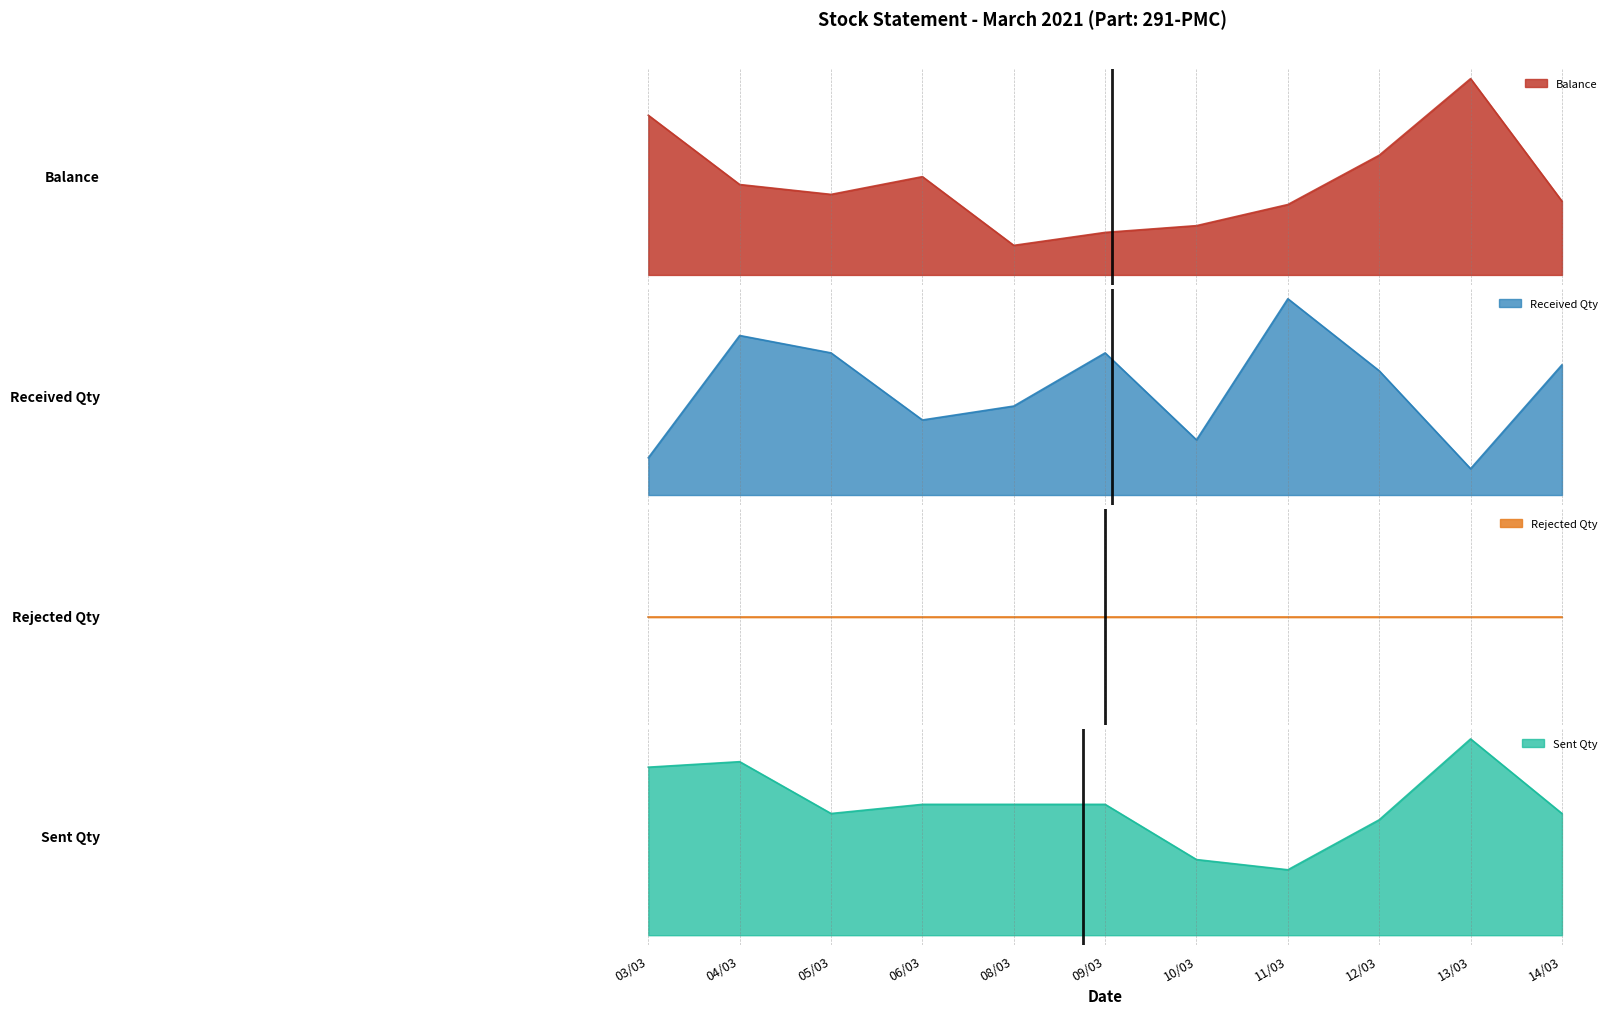

Which series has the widest spread of values?

Balance